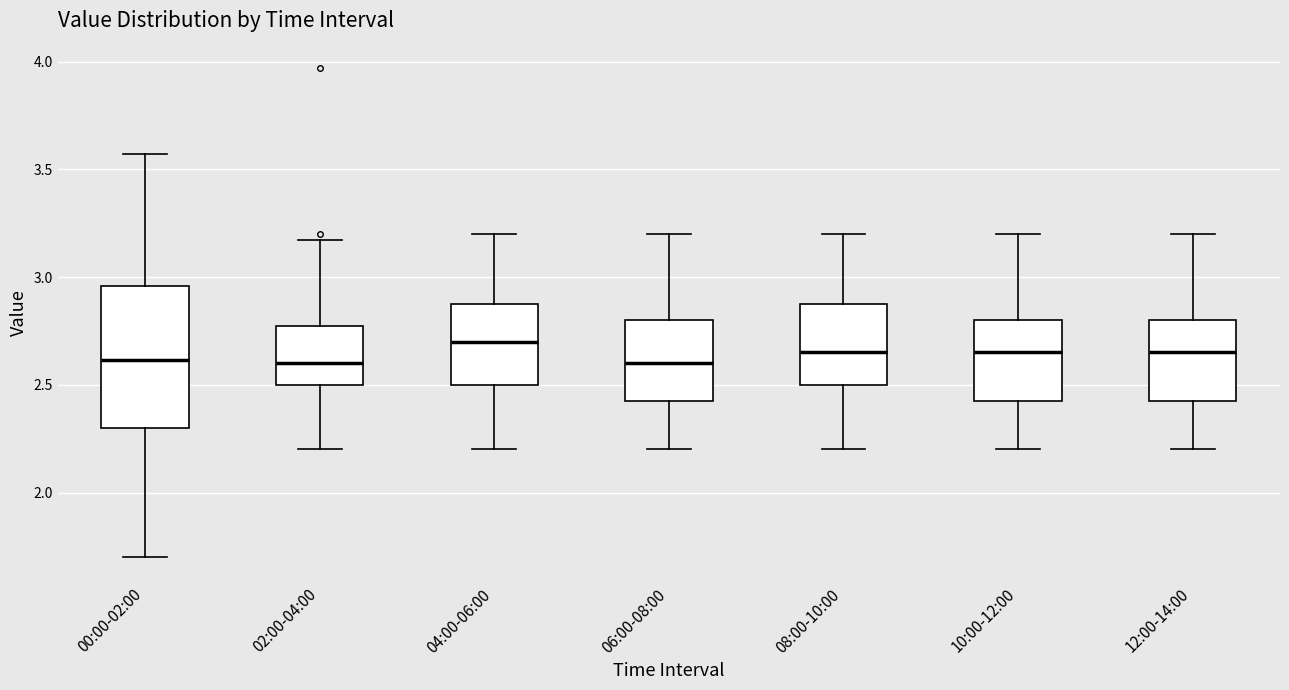

Where does the median line of the box for 10:00-12:00 sit on the y-axis? The values are not printed on the chart, so give them approximately, as read against the axis.

2.65